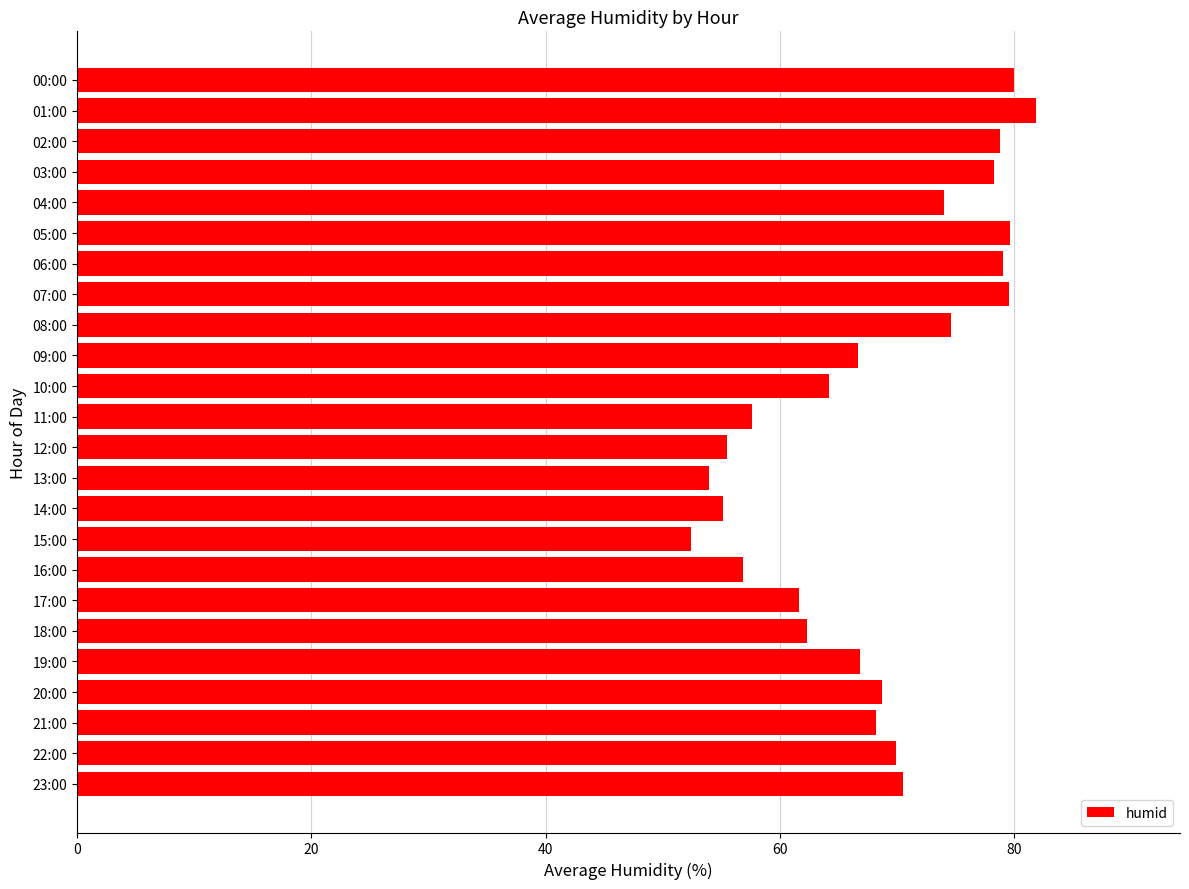

What is the sum of the values at 12:00 and 23:00?

126.0